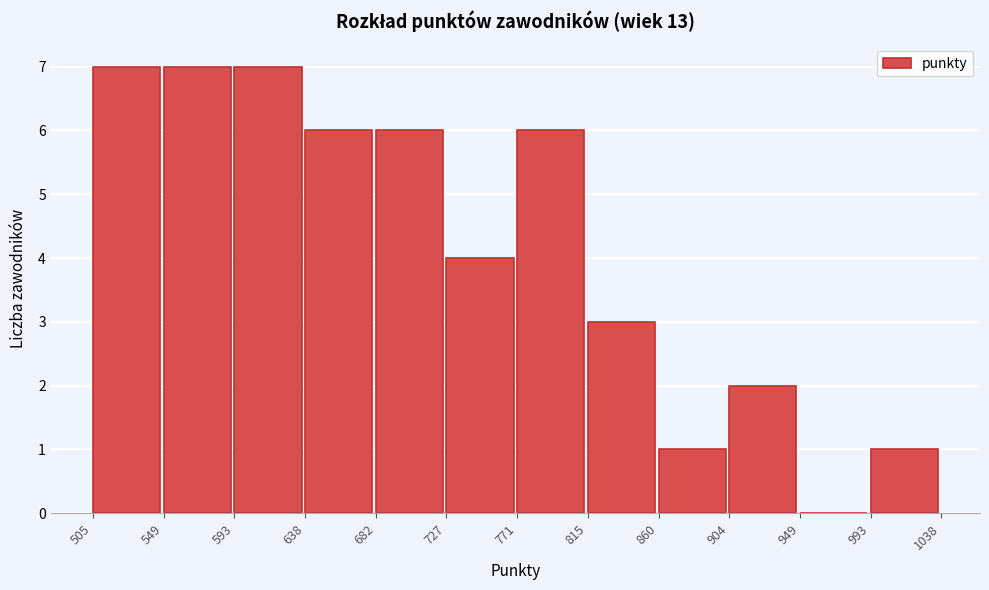

Reading left to right, list every bar in this chart as the range it spans on the x-axis followed by its height. The values are not printed on the chart, so give them approximately, as read against the axis.

505 to 549: 7
549 to 593: 7
593 to 638: 7
638 to 682: 6
682 to 727: 6
727 to 771: 4
771 to 815: 6
815 to 860: 3
860 to 904: 1
904 to 949: 2
949 to 993: 0
993 to 1038: 1